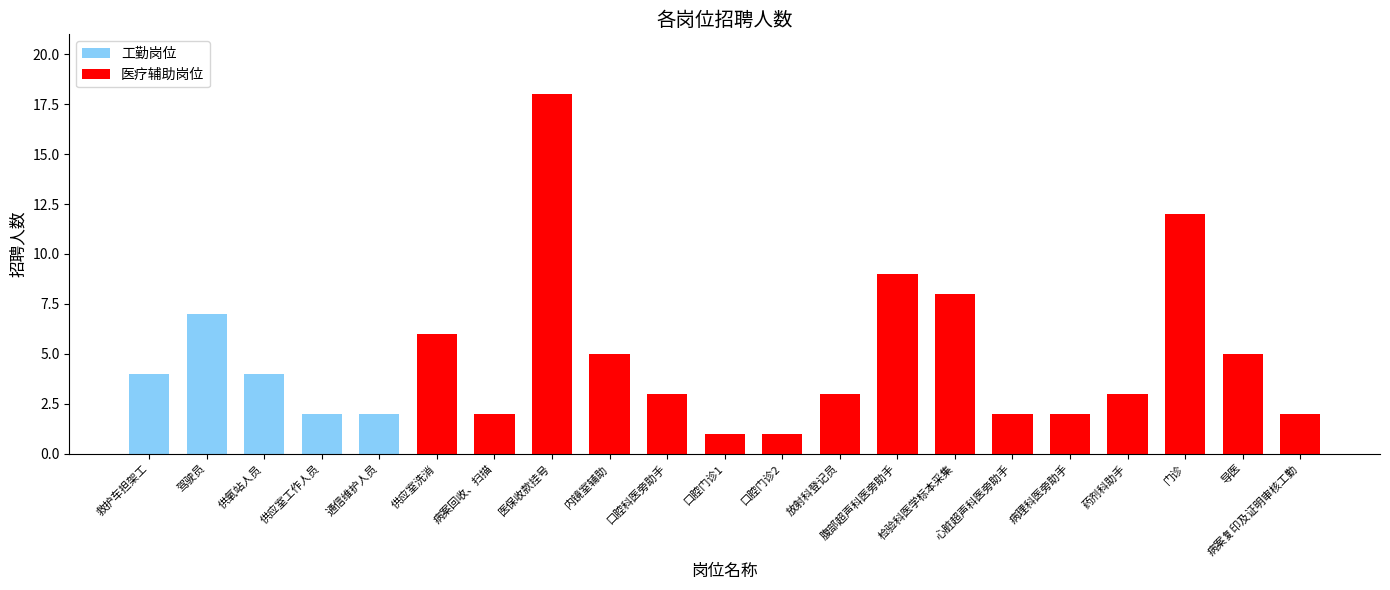

What is the change in value from 供氧站人员 to 内镜室辅助?

+1